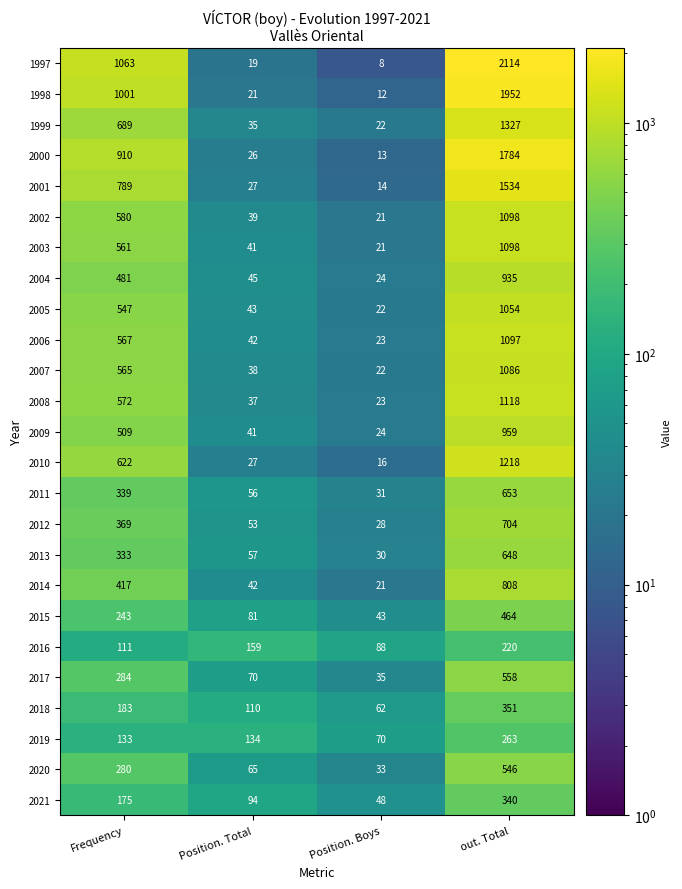

True or false: 2021 has a value of 95 at Frequency.

False